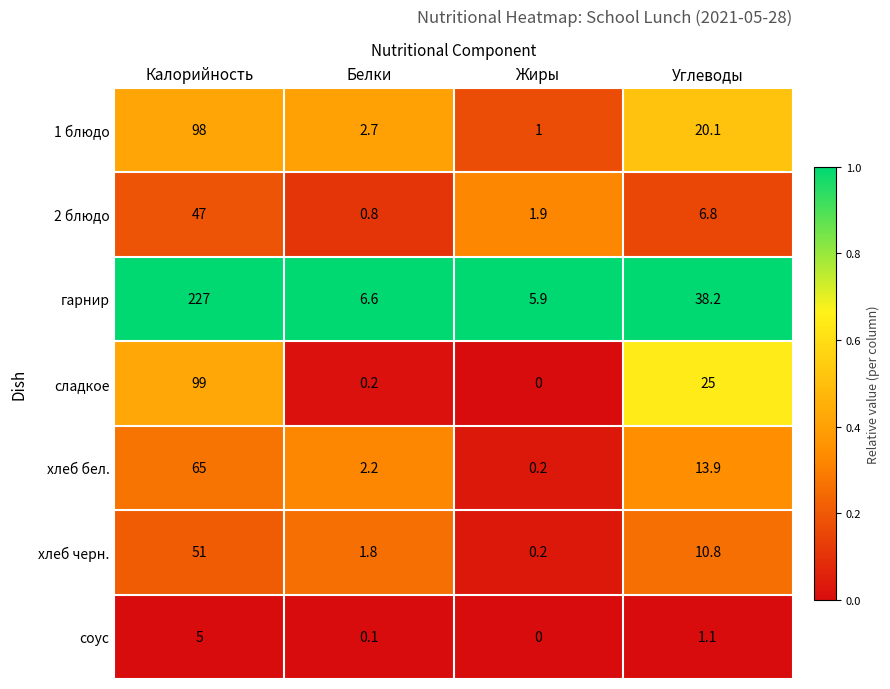

Reading right to left, extract all data points from this chart.

1 блюдо: Углеводы=20.1	Жиры=1.0	Белки=2.7	Калорийность=98.0
2 блюдо: Углеводы=6.8	Жиры=1.9	Белки=0.8	Калорийность=47.0
гарнир: Углеводы=38.2	Жиры=5.9	Белки=6.6	Калорийность=227.0
сладкое: Углеводы=25.0	Жиры=0.0	Белки=0.2	Калорийность=99.0
хлеб бел.: Углеводы=13.9	Жиры=0.2	Белки=2.2	Калорийность=65.0
хлеб черн.: Углеводы=10.8	Жиры=0.2	Белки=1.8	Калорийность=51.0
соус: Углеводы=1.1	Жиры=0.0	Белки=0.1	Калорийность=5.0